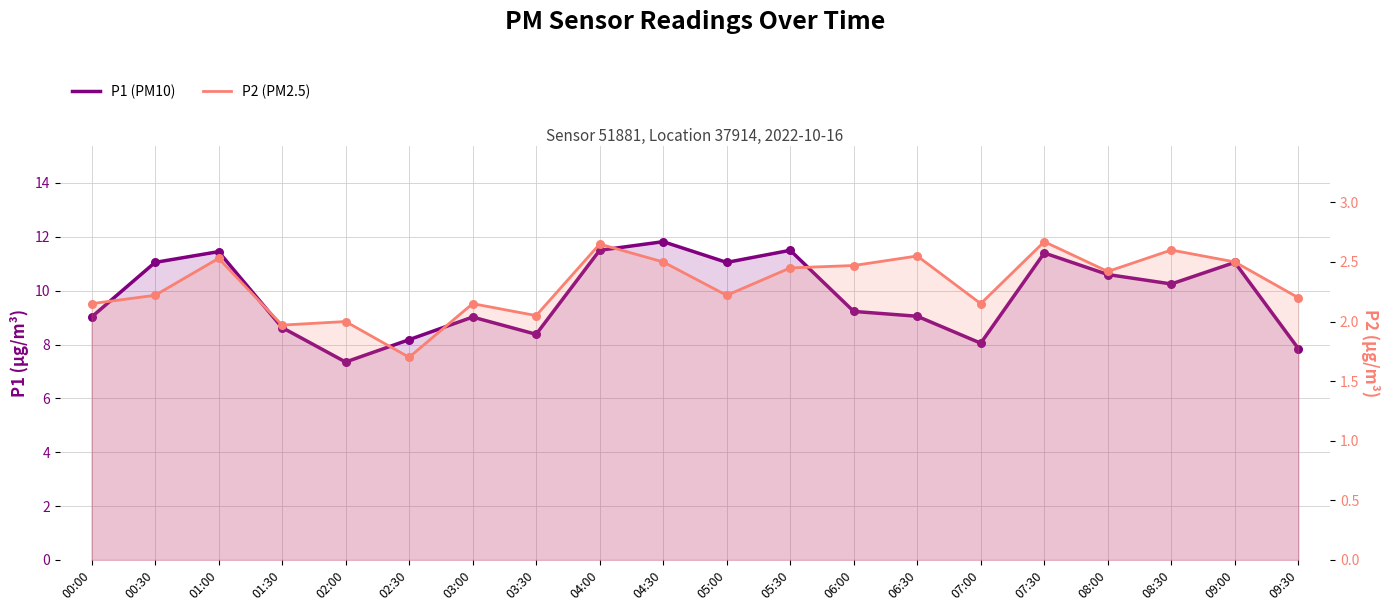

Which series contains the highest Y value?

P1 (PM10)